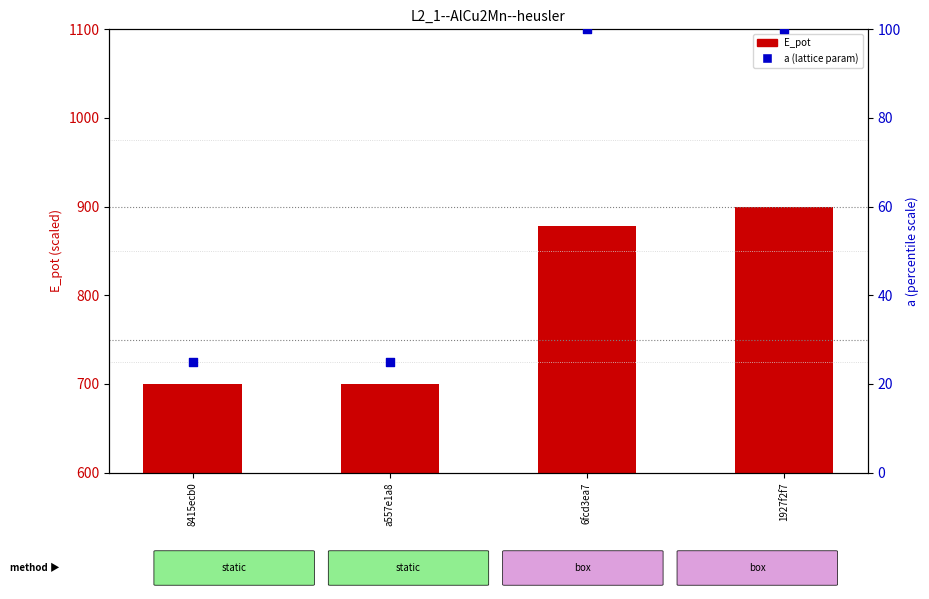

Is the value of E_pot at a557e1a8 greater than the value of a (lattice param) at 1927f2f7?

Yes